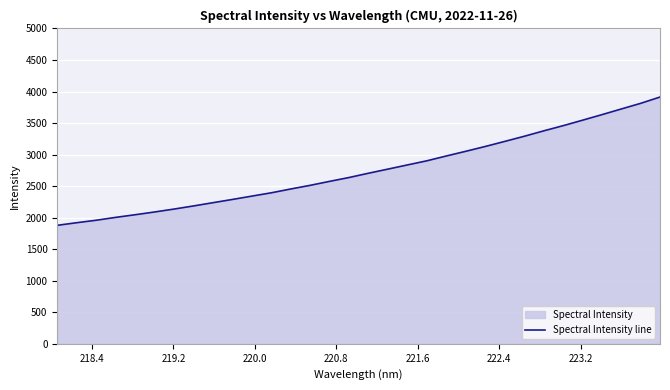

What is the maximum value shown in the chart?

3912.8